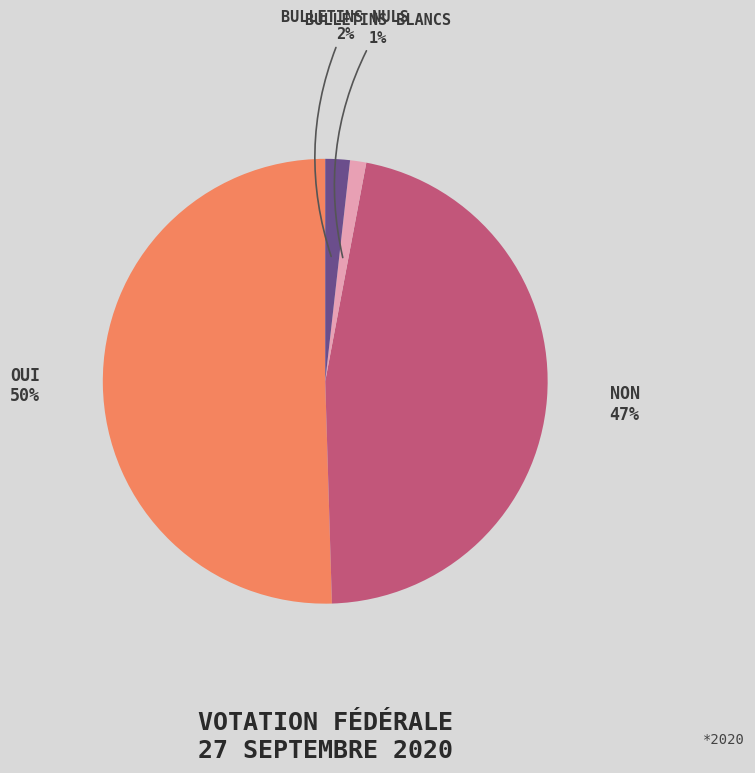

To the nearest percent, what is the average slice percentage?

25%